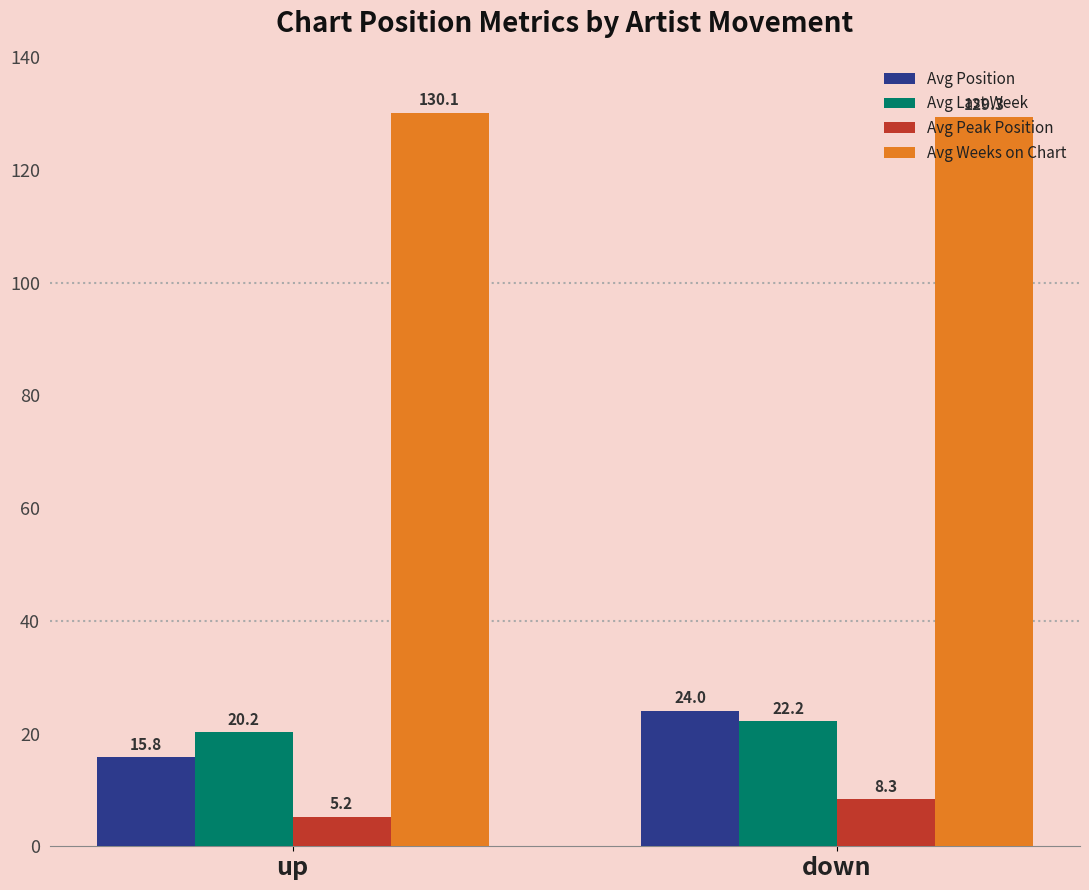

How many groups of bars are there?

2